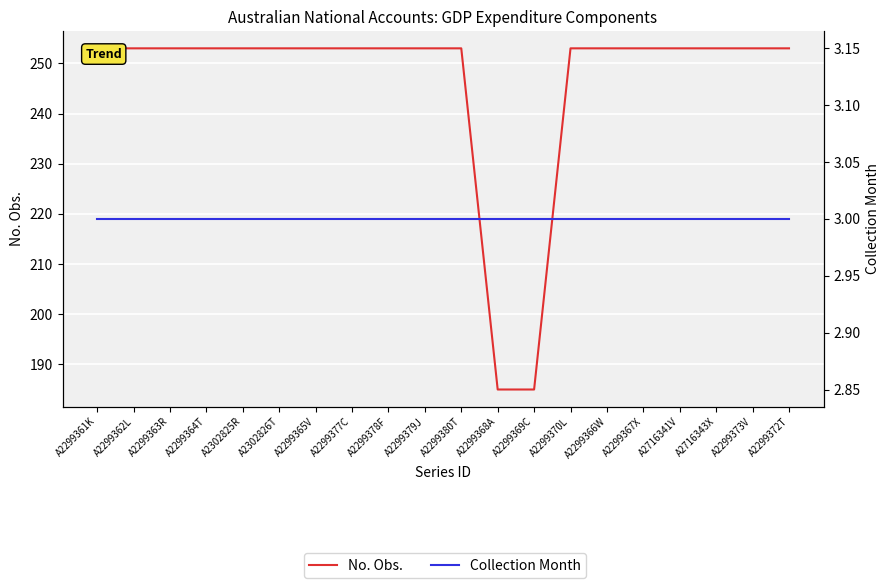

List the series in order of their overall mean, lowest first.

Collection Month, No. Obs.